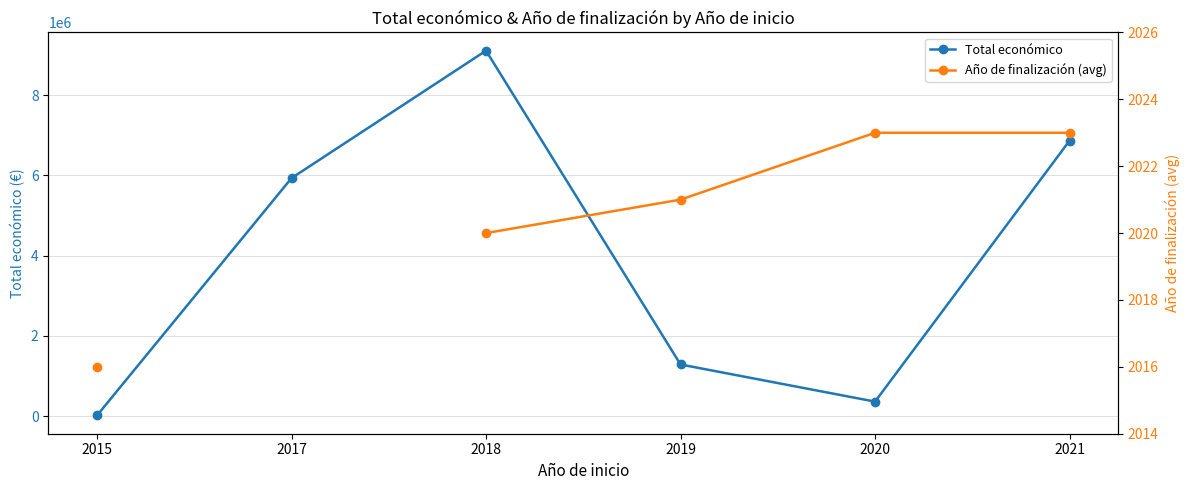

What is the total value across all series at 2020?

365447.0